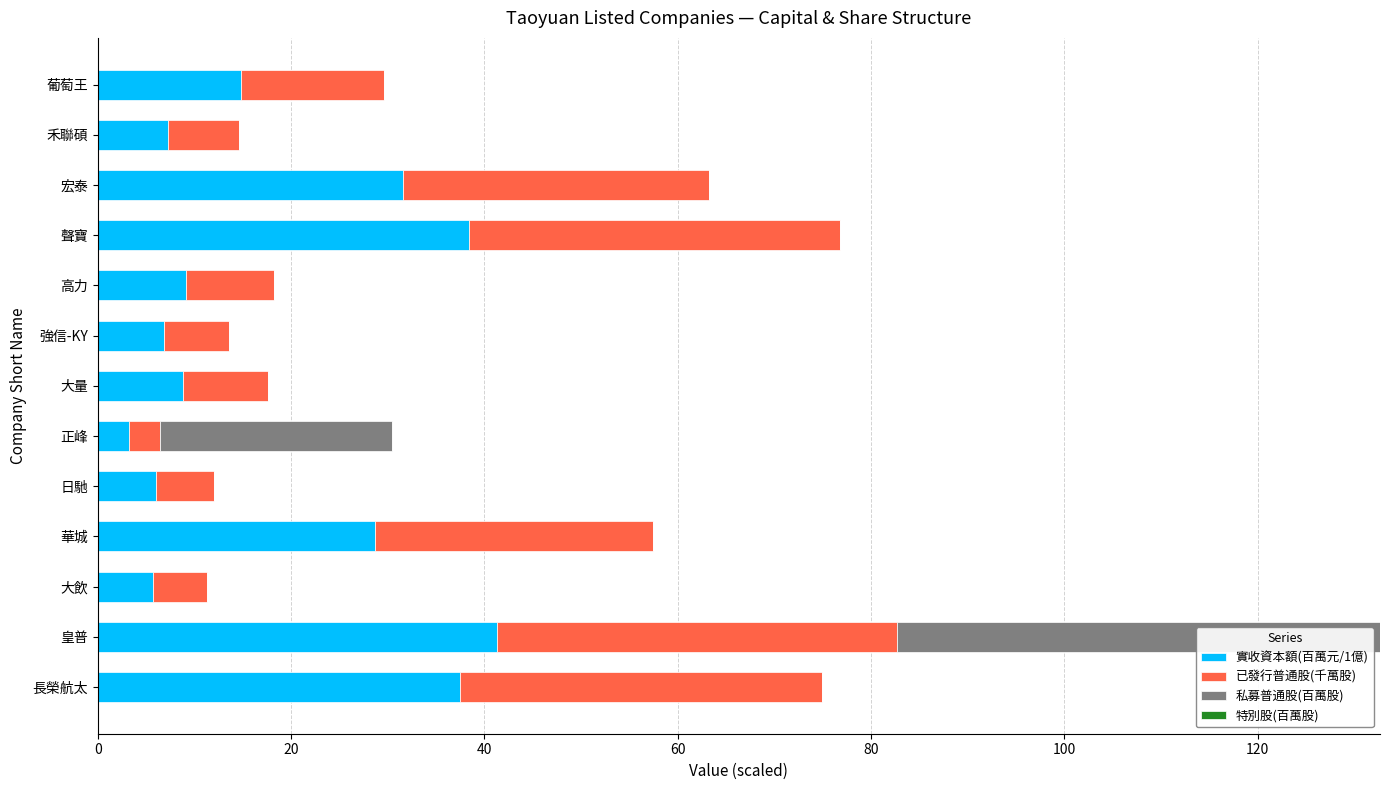

What is the highest value of the 實收資本額(百萬元/1億) series?

41.3